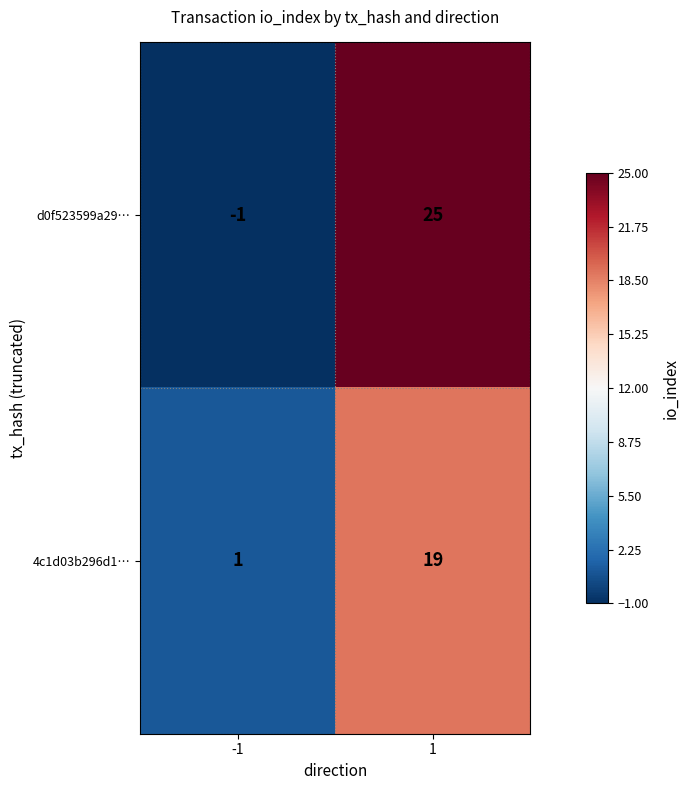

What is the sum of the 4c1d03b296d1… values at -1 and 1?

20